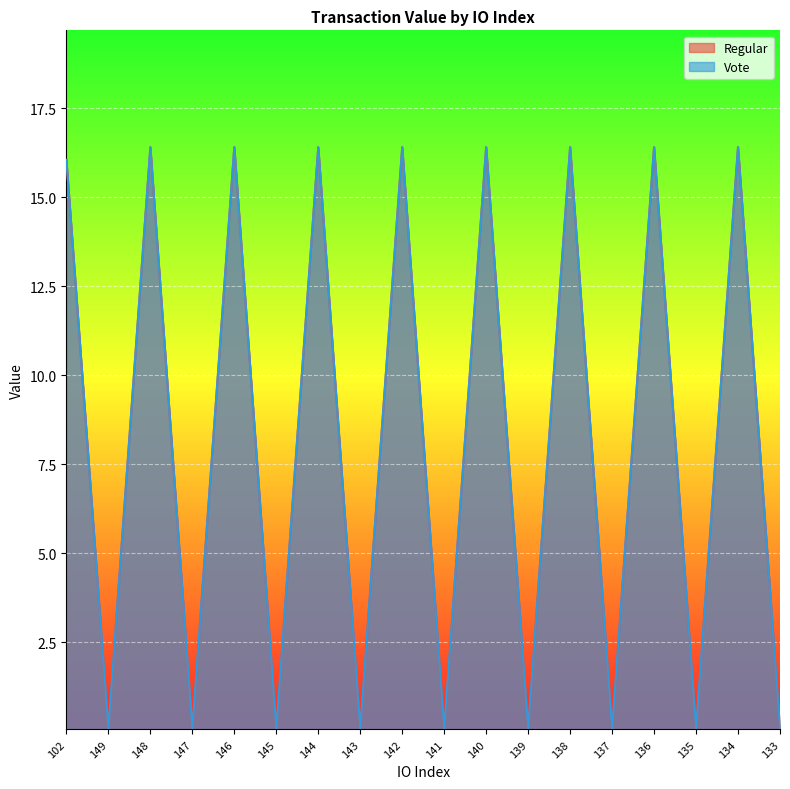

How many lines are shown in the chart?

2